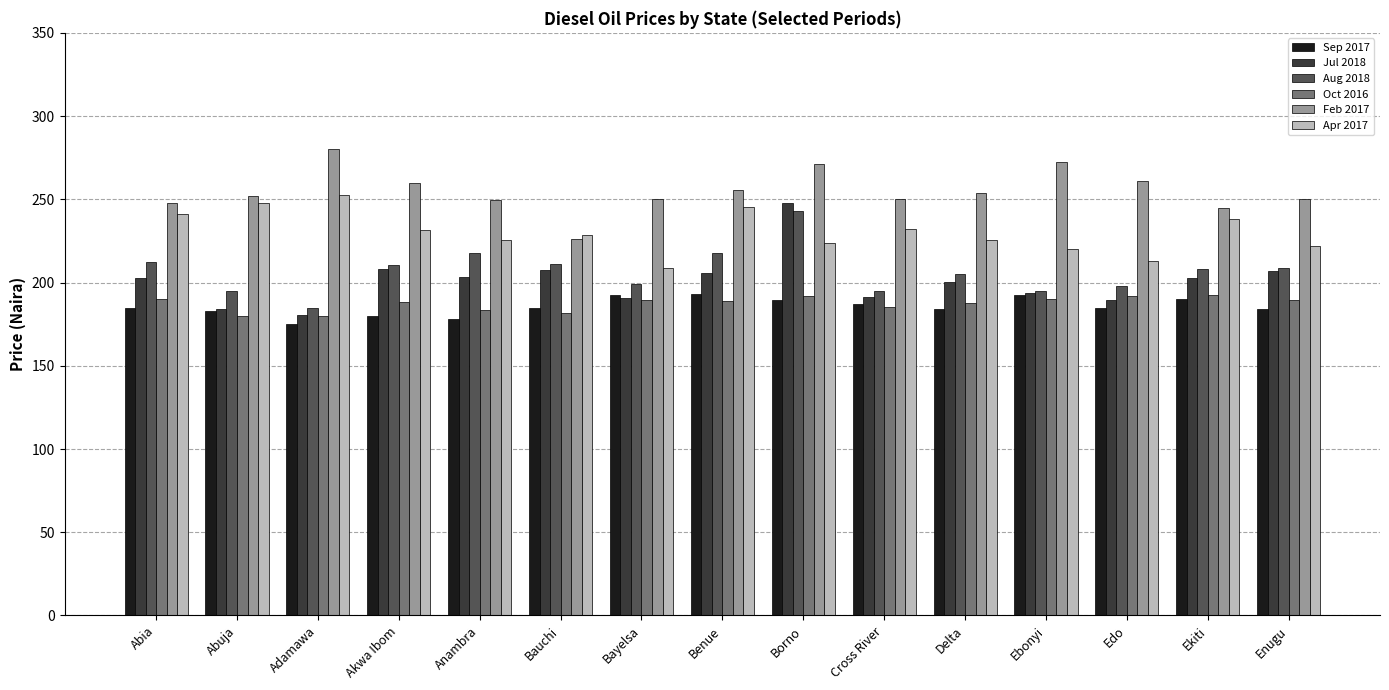

How many categories are shown in the chart?

15